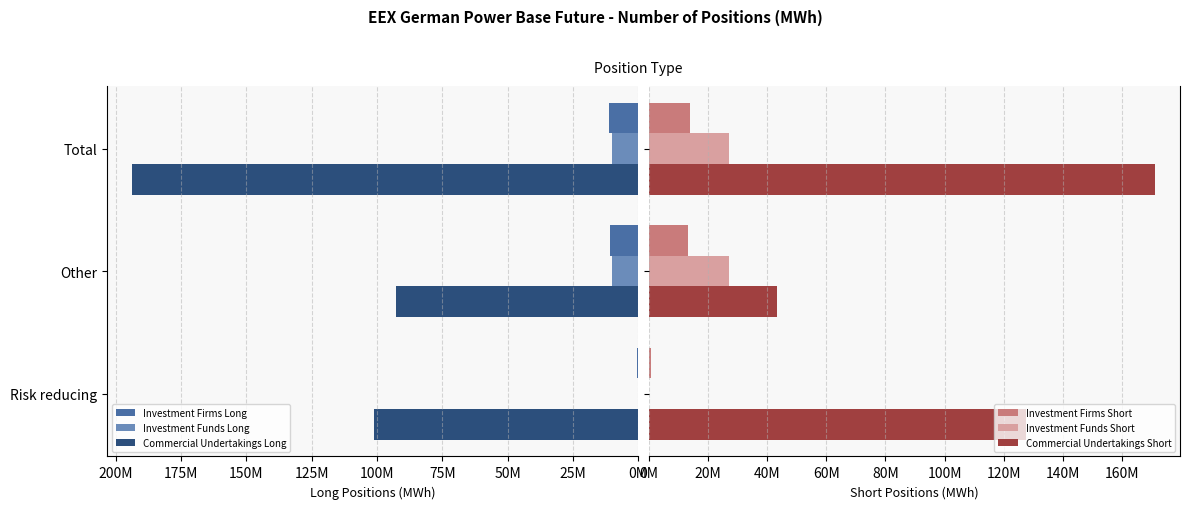

Is it true that Investment Funds Short equals 40217.7 at Risk reducing?

True